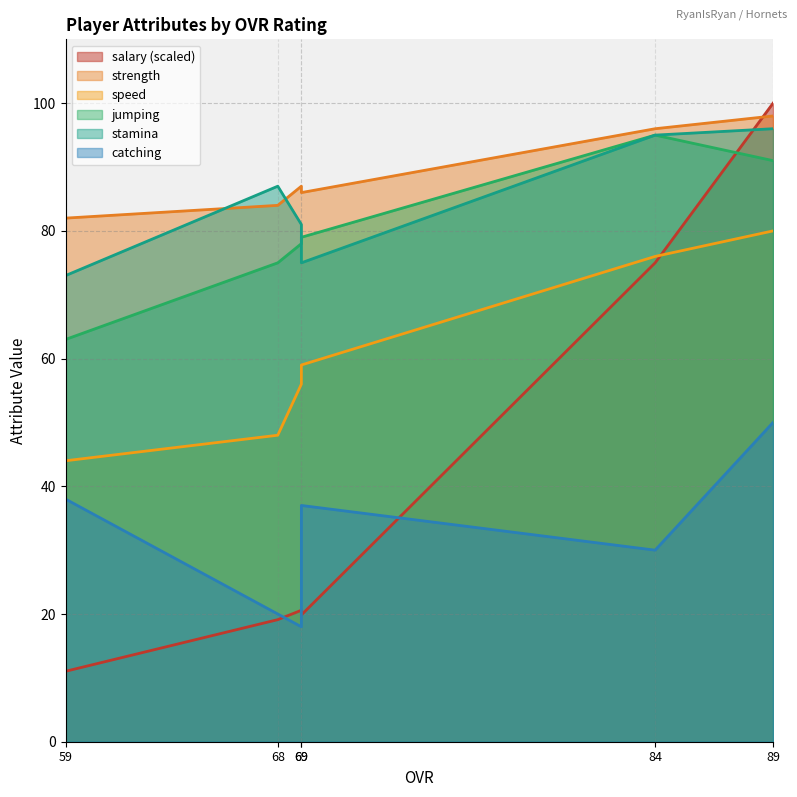

Reading right to left, extract all data points from this chart.

salary: 100.0	75.0	19.9	20.6	19.1	11.0
strength: 98.0	96.0	86.0	87.0	84.0	82.0
speed: 80.0	76.0	59.0	56.0	48.0	44.0
jumping: 91.0	95.0	79.0	78.0	75.0	63.0
stamina: 96.0	95.0	75.0	81.0	87.0	73.0
catching: 50.0	30.0	37.0	18.0	20.0	38.0